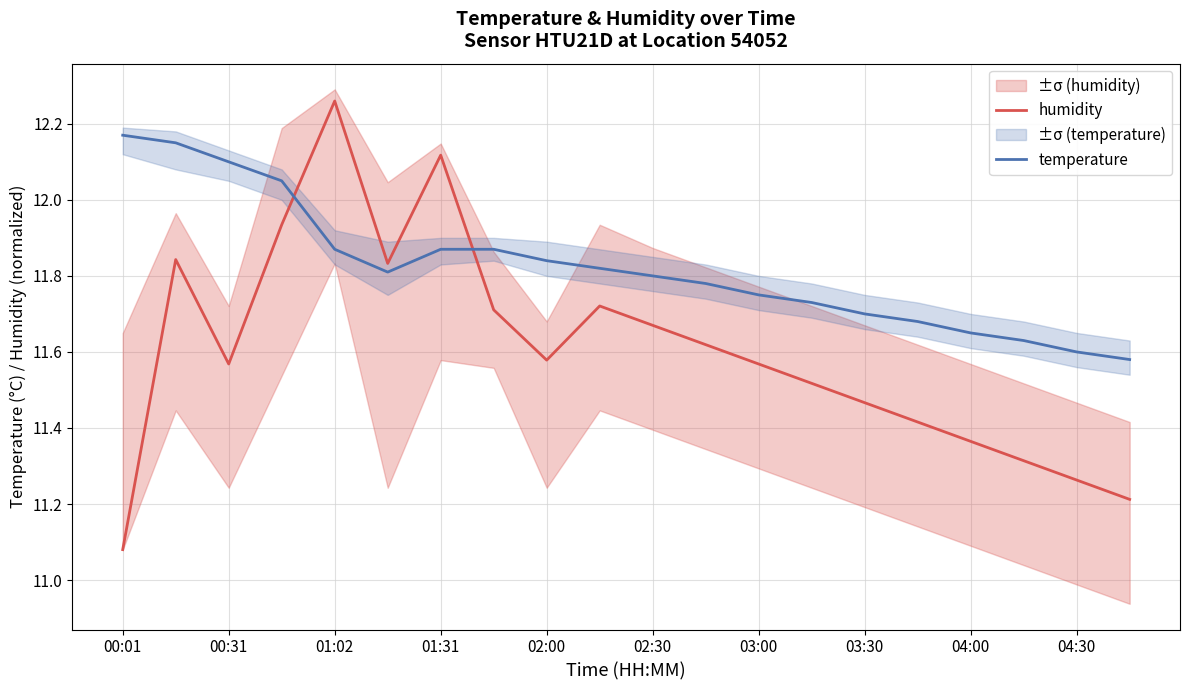

At which label does humidity reach its peak?

01:02